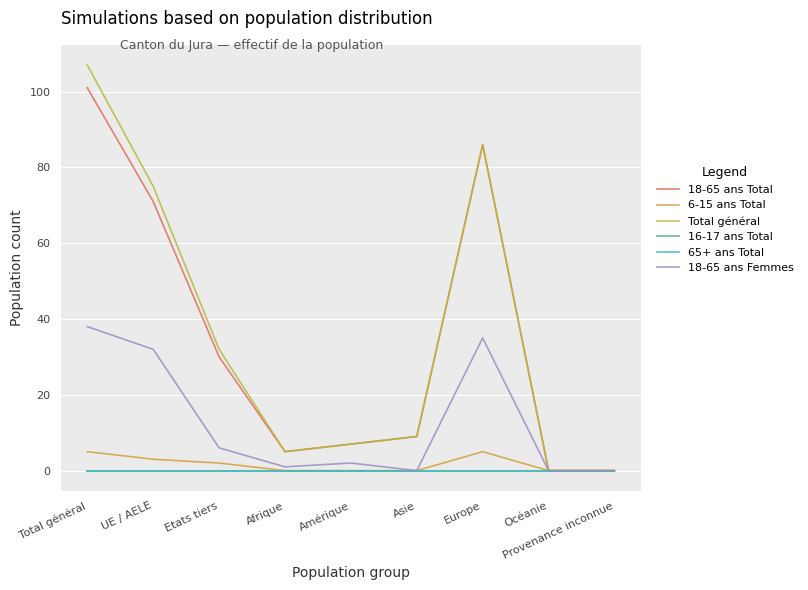

Does the chart have visible grid lines?

Yes